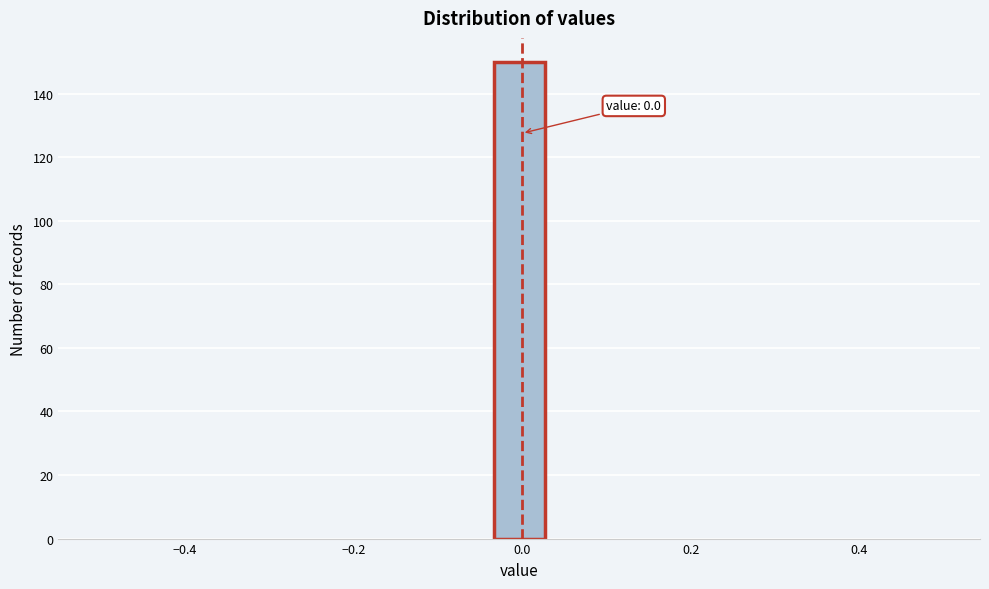

Around what value on the x-axis is the tallest bar? Give the approximate position of its centre, as read against the axis.

0.00